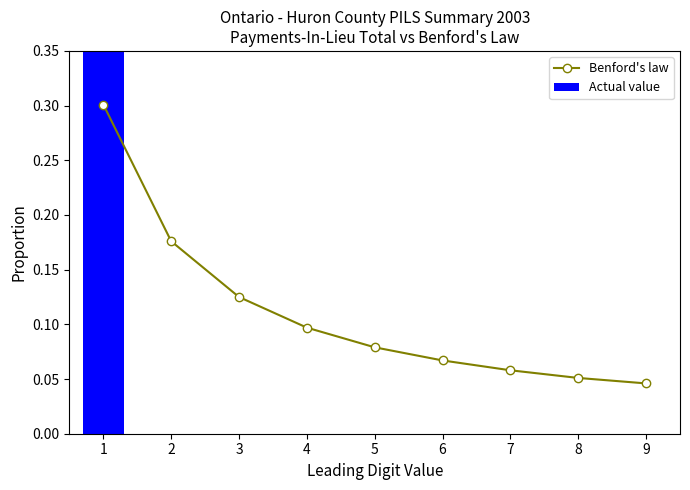

Reading left to right, list all the values displayed in this chart.

Benford's law: 1=0.3	2=0.2	3=0.1	4=0.1	5=0.1	6=0.1	7=0.1	8=0.1	9=0.0
Actual value: 1=1.0	2=0.0	3=0.0	4=0.0	5=0.0	6=0.0	7=0.0	8=0.0	9=0.0